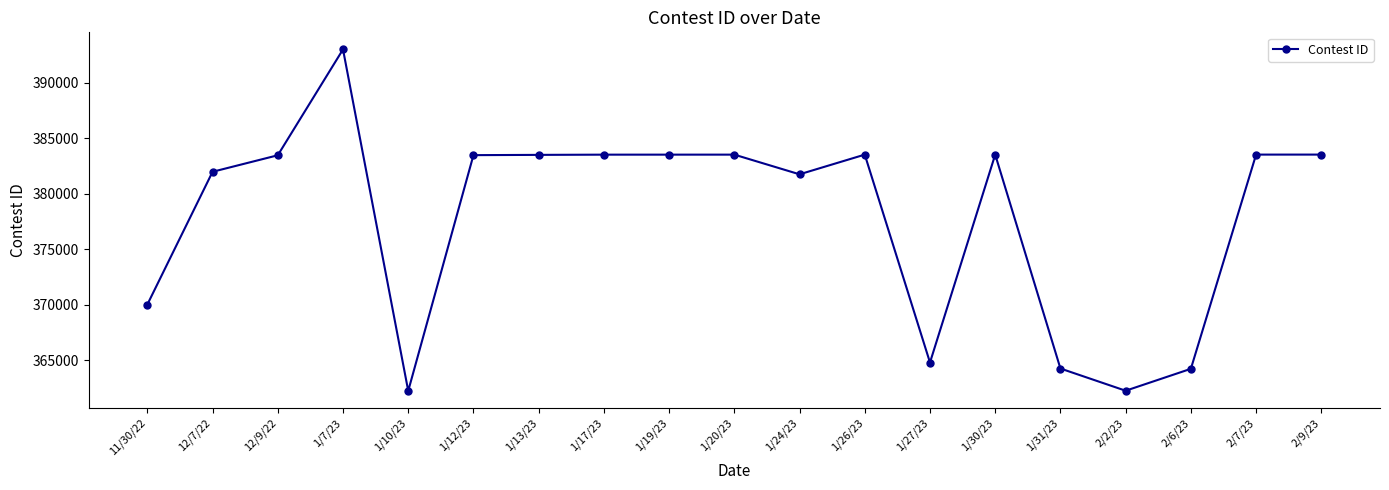

True or false: the data has more than 0 interior local peaks.

True